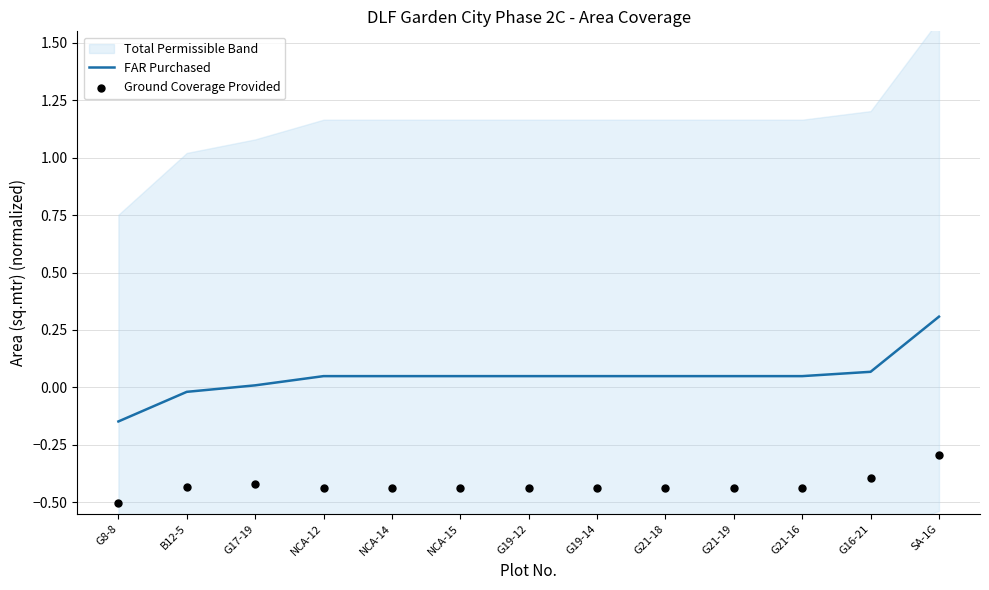

Which series has the largest total across all categories?

FAR Purchased